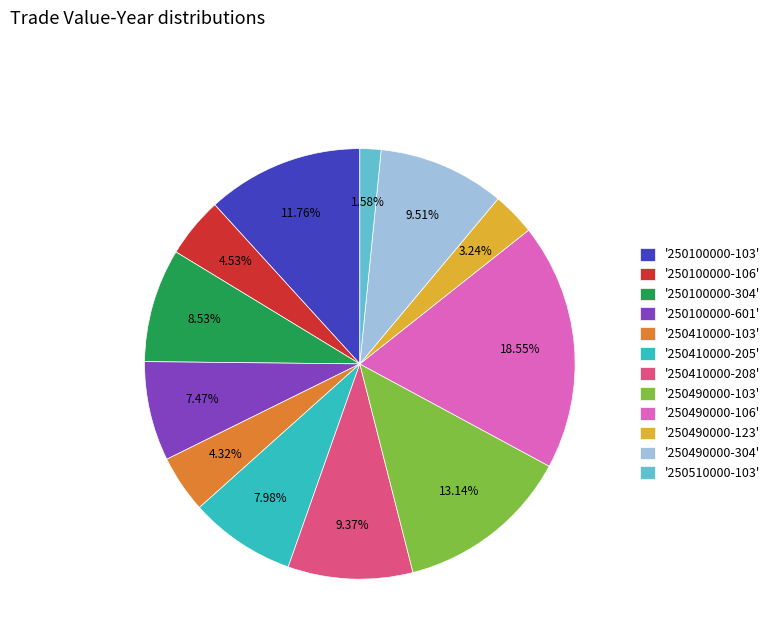

Count the number of slices in the pie.

12